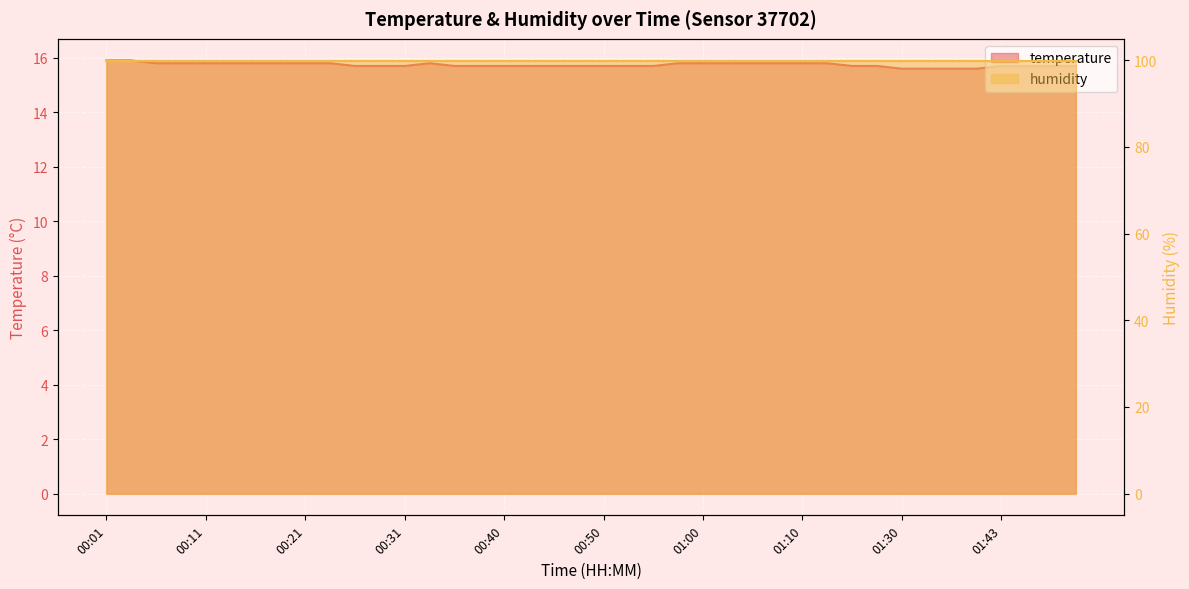

What is the sum of the values at 00:55 and 00:01?

31.6